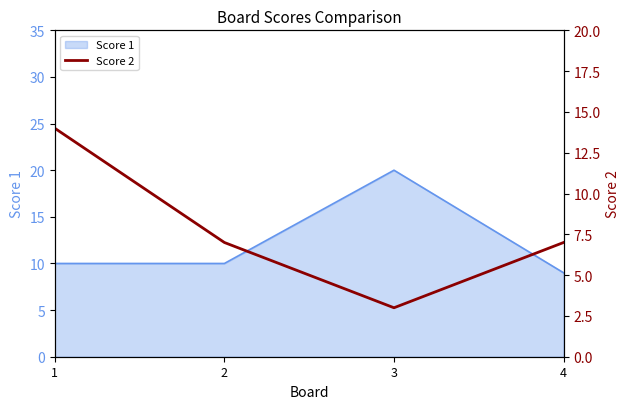

How many categories are shown in the chart?

4